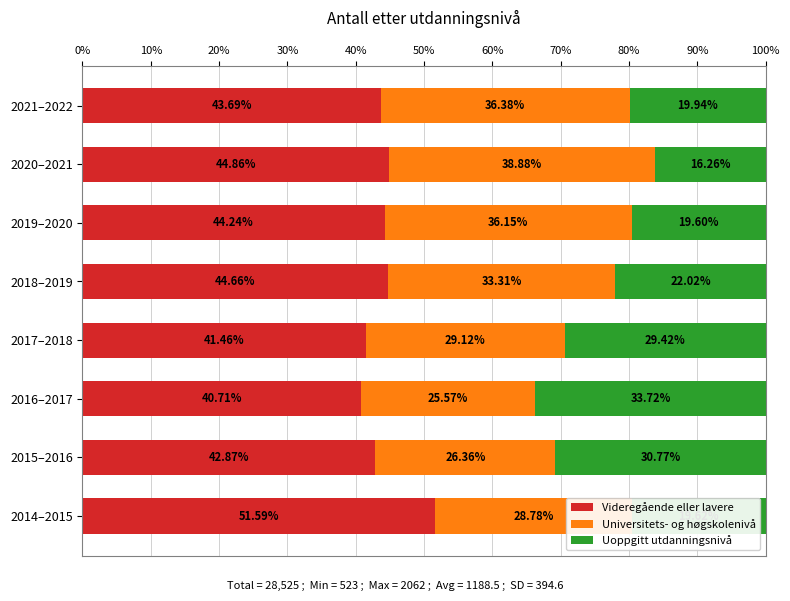

What is the difference between the maximum and minimum values in the Videregående eller lavere series?

10.9